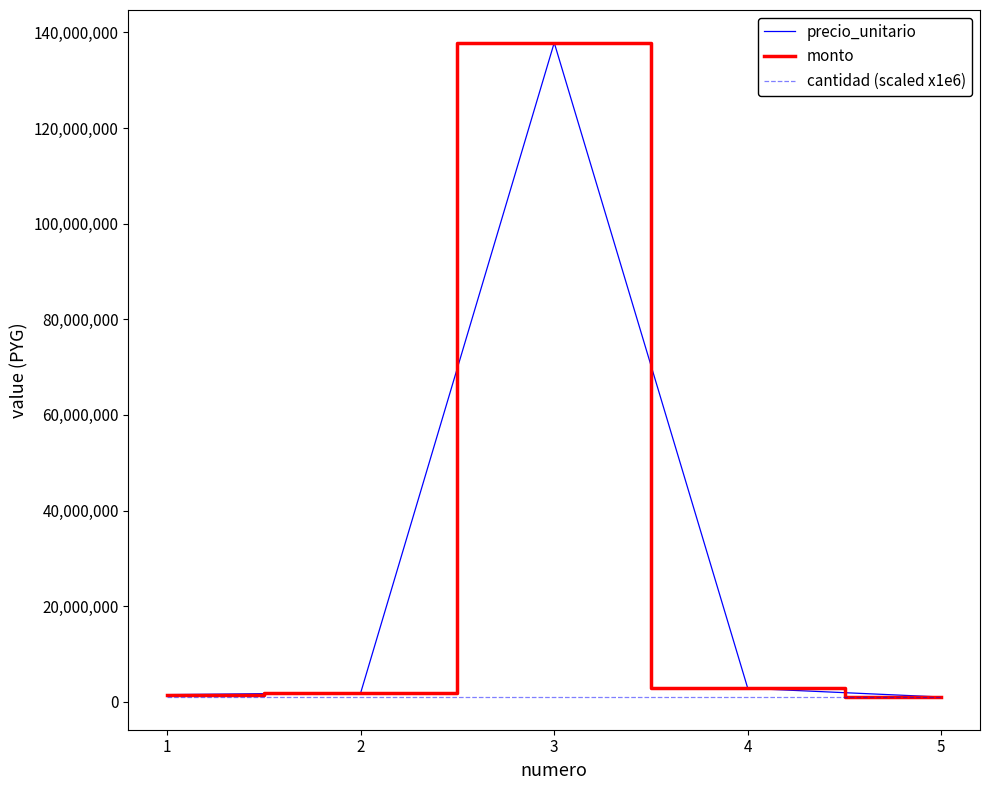

Does the chart display data point markers on the line(s)?

No